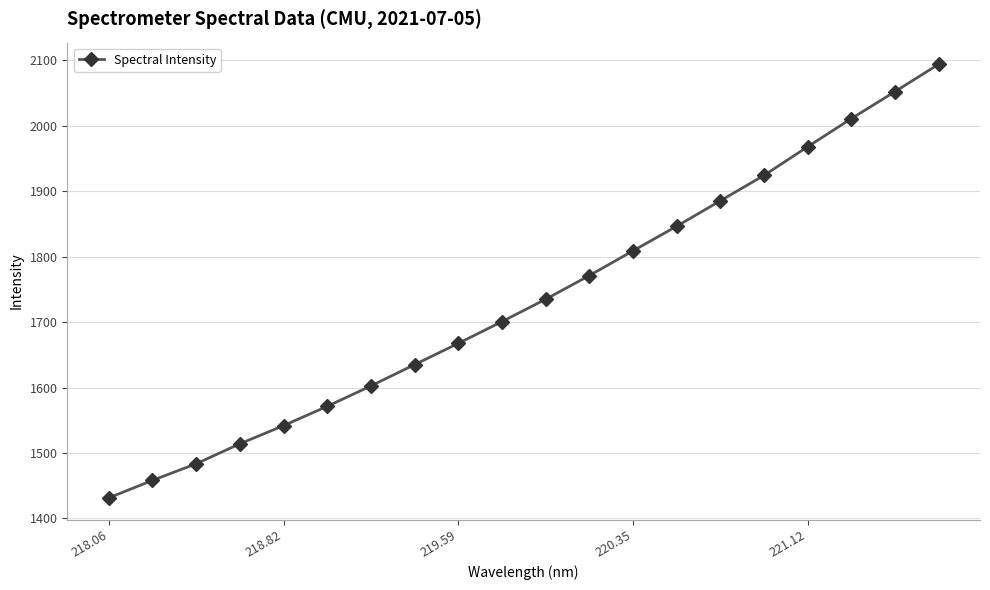

True or false: there are more than 2 points higher than both neighbors.

False